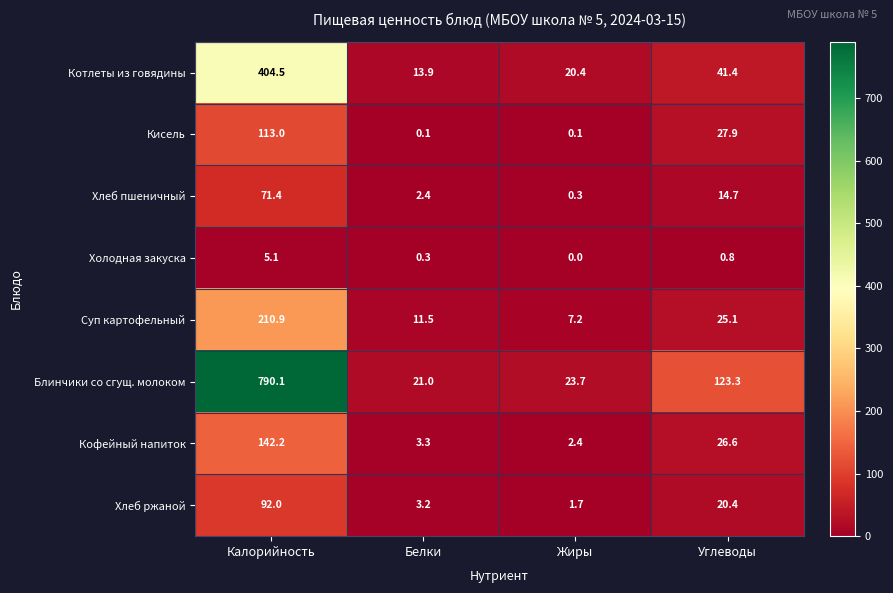

True or false: Хлеб пшеничный has a value of 114.8 at Калорийность.

False